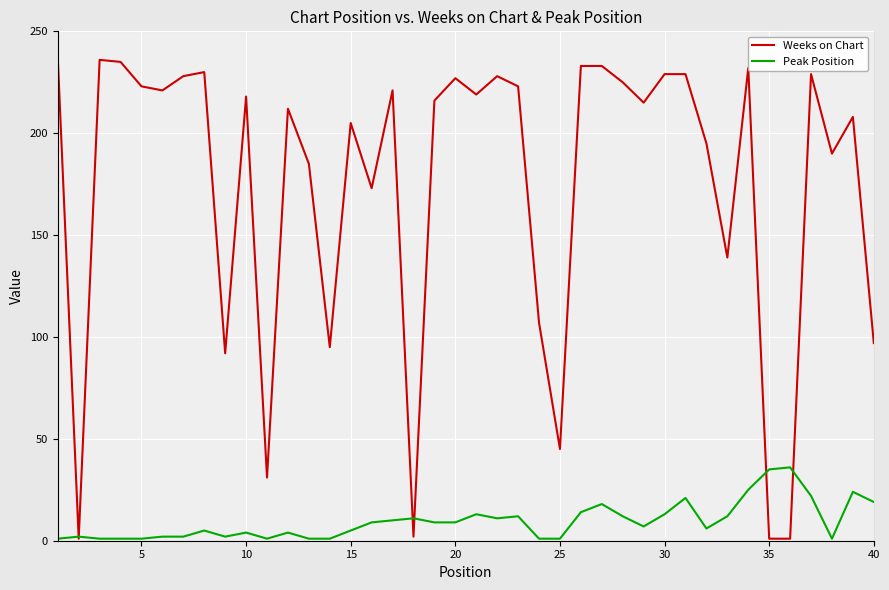

How many lines are shown in the chart?

2